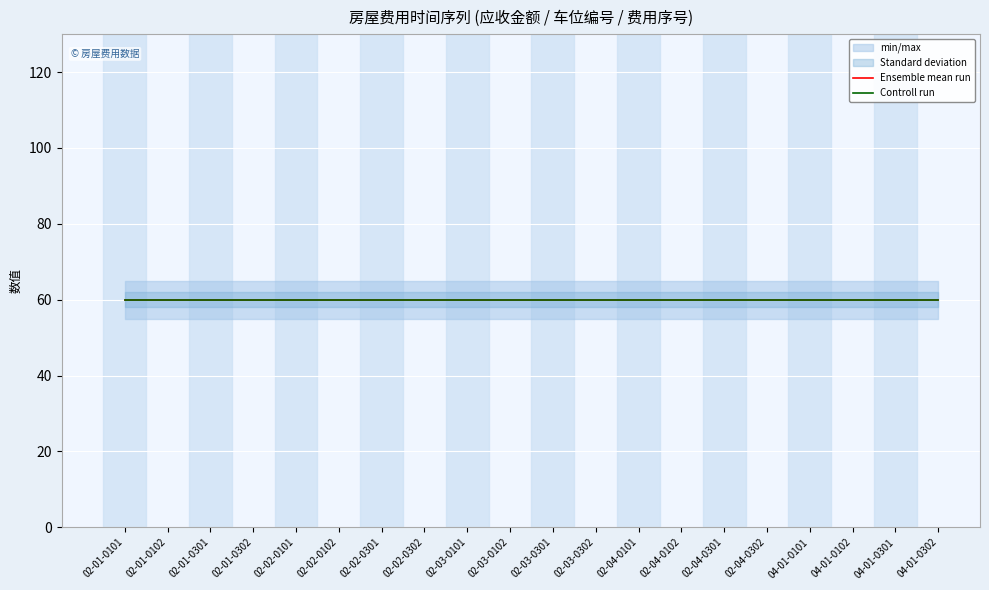

Rank the categories by 费用序号 value from lowest to highest.

02-01-0101, 02-01-0102, 02-01-0301, 02-01-0302, 02-02-0101, 02-02-0102, 02-02-0301, 02-02-0302, 02-03-0101, 02-03-0102, 02-03-0301, 02-03-0302, 02-04-0101, 02-04-0102, 02-04-0301, 02-04-0302, 04-01-0101, 04-01-0102, 04-01-0301, 04-01-0302